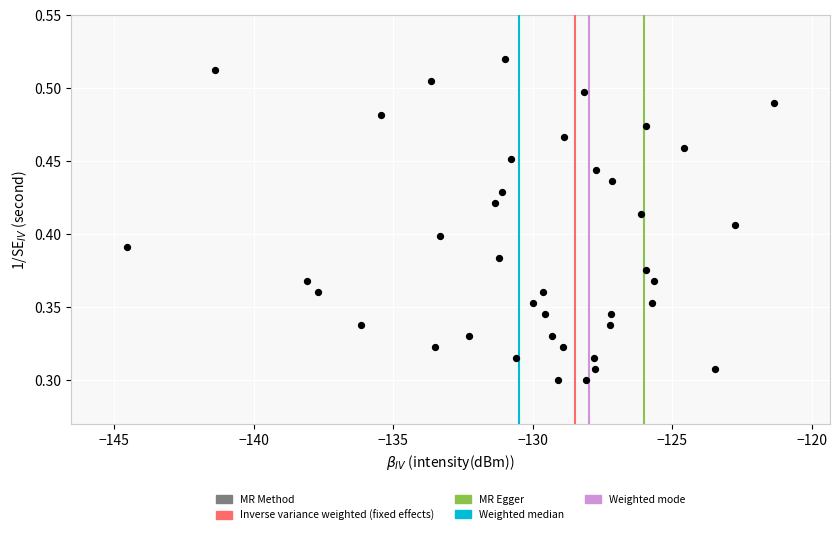

What is the range of X values (max minus min)?

23.2